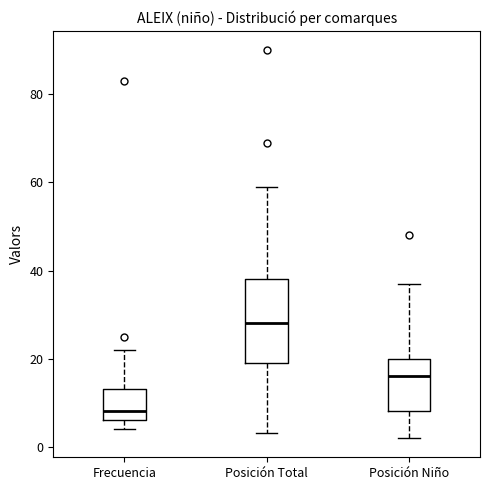

Reading left to right, read every box against the y-axis: the position of its median line, the range the box covers, and the ends of its whiskers. The values are not printed on the chart, so give them approximately, as read against the axis.

Frecuencia: median 8, box 6 to 14, whiskers 4 to 22
Posición Total: median 28, box 20 to 38, whiskers 4 to 60
Posición Niño: median 16, box 8 to 20, whiskers 2 to 38